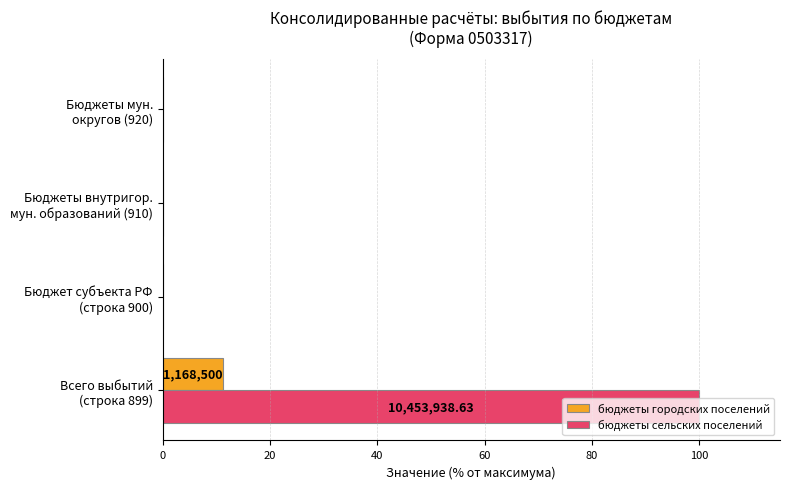

What is the average value of the бюджеты городских поселений series?

2.8